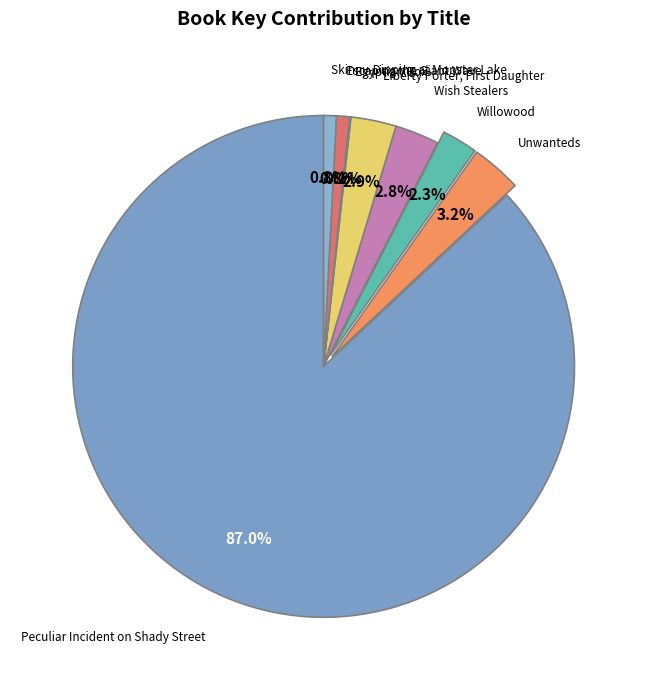

Which slice is the largest?

Peculiar Incident on Shady Street